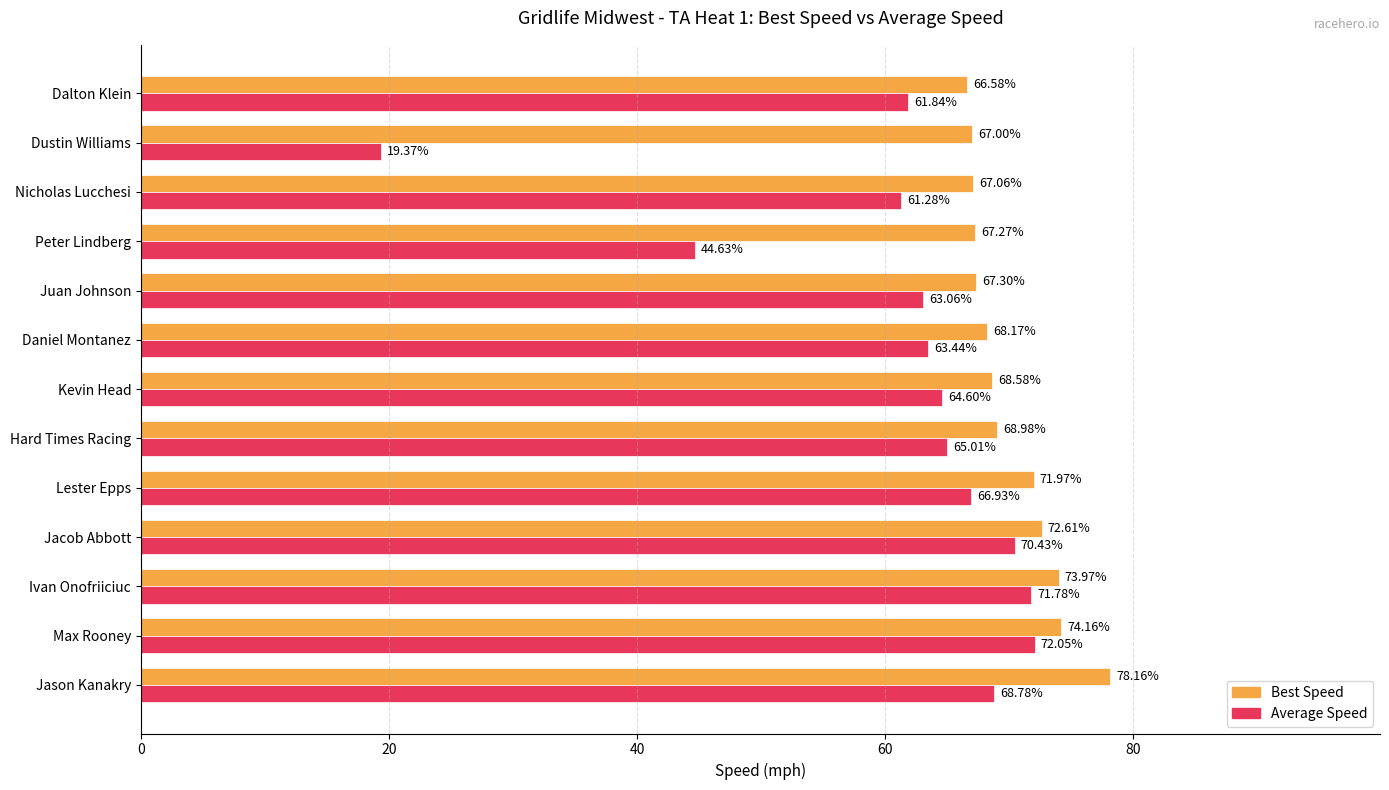

Which series has the largest range (max minus min)?

Average Speed